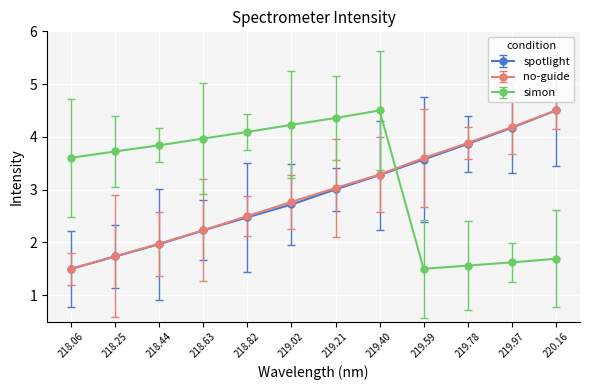

Reading right to left, transcribe all the data shown in this chart.

spotlight: 4.5	4.2	3.9	3.6	3.3	3.0	2.7	2.5	2.2	2.0	1.7	1.5
no-guide: 4.5	4.2	3.9	3.6	3.3	3.0	2.8	2.5	2.2	2.0	1.7	1.5
simon: 1.7	1.6	1.6	1.5	4.5	4.4	4.2	4.1	4.0	3.8	3.7	3.6